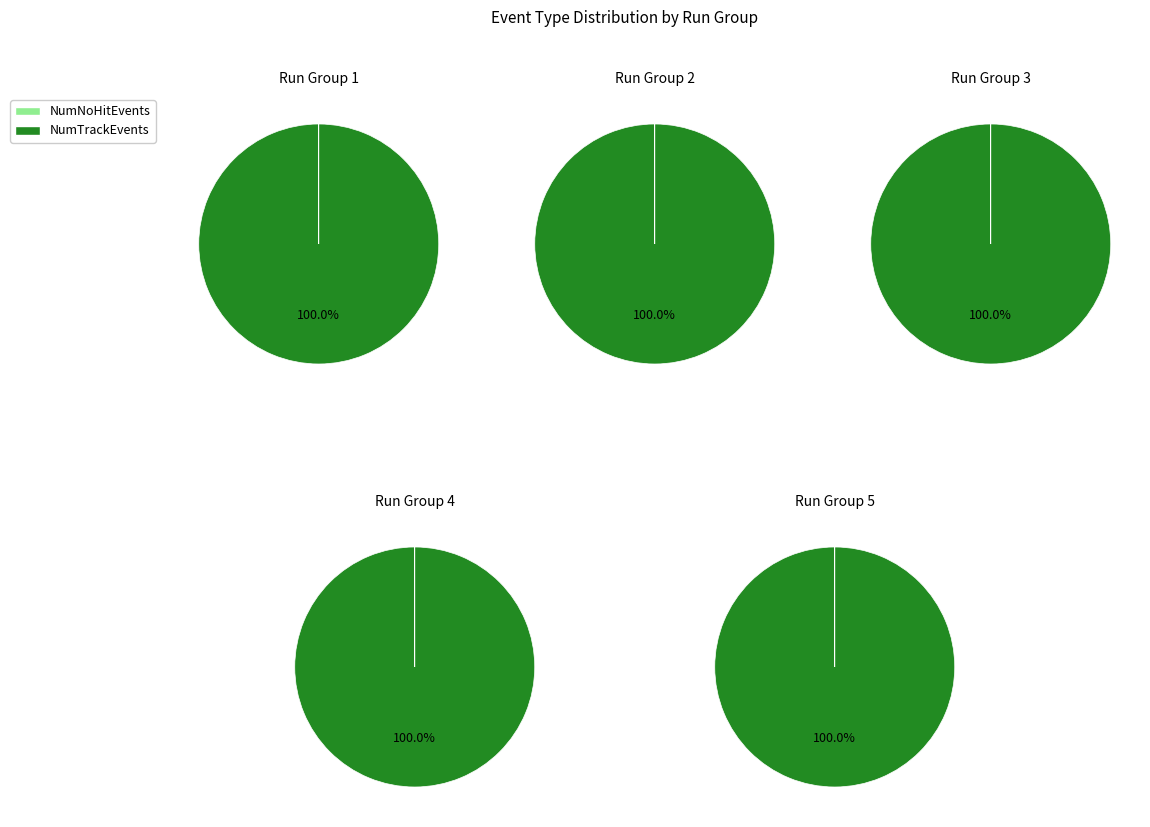

Between 4 and 3, which is larger?

4